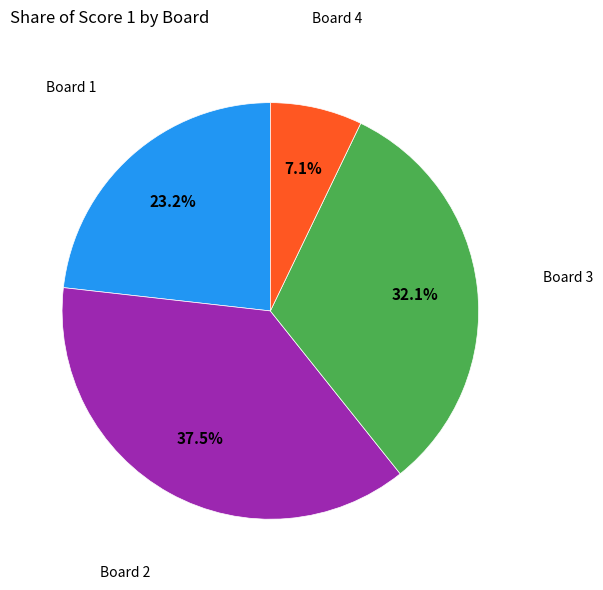

Is there a majority slice in this chart?

No